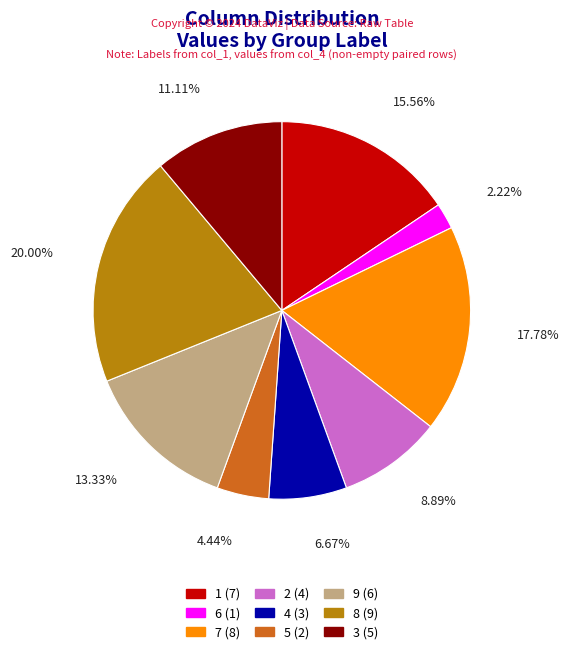

To the nearest percent, what is the average slice percentage?

11%